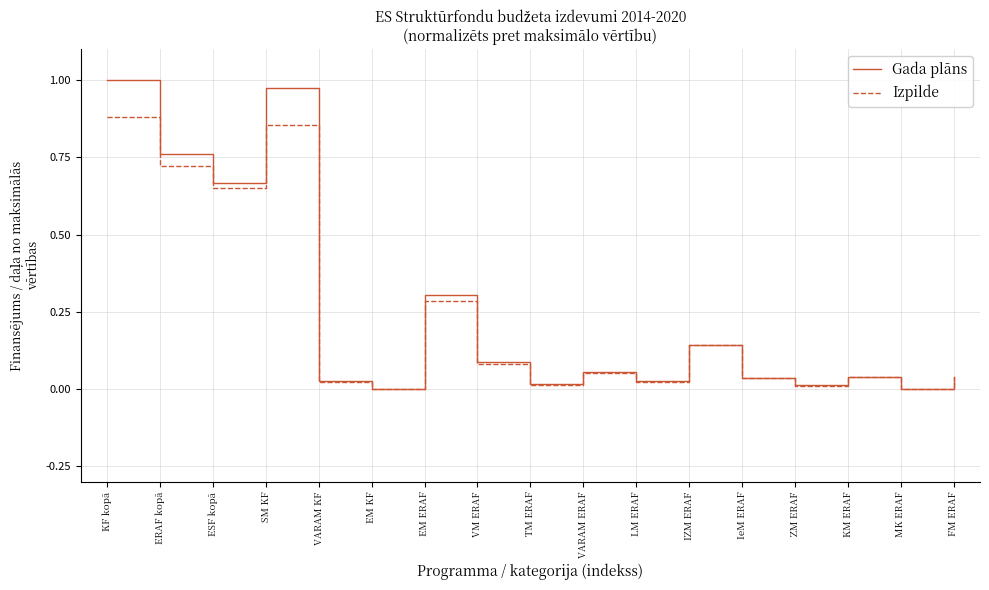

Is it true that Izpilde equals 1.5 at SM KF?

False